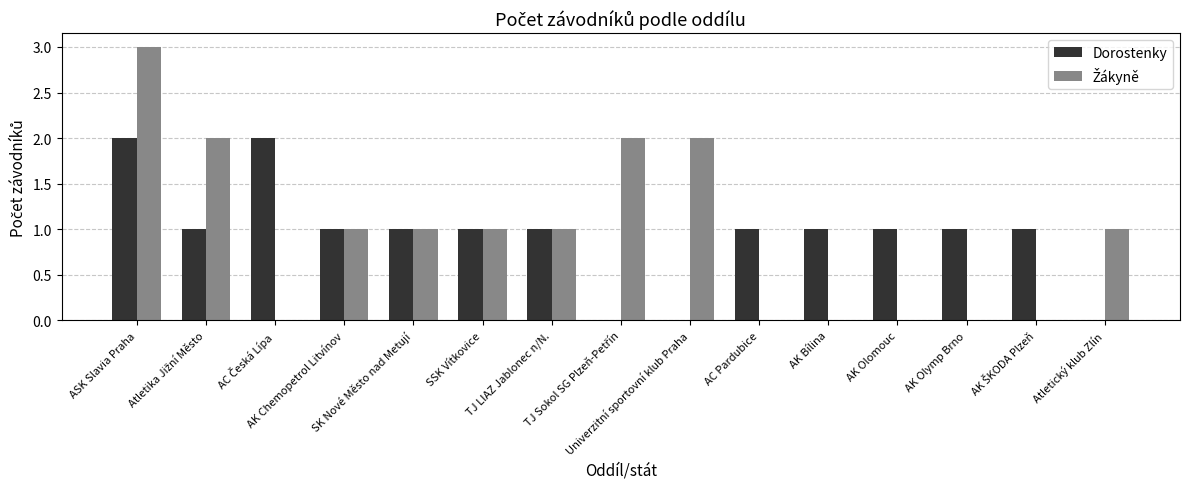

Count the number of categories in the chart.

15